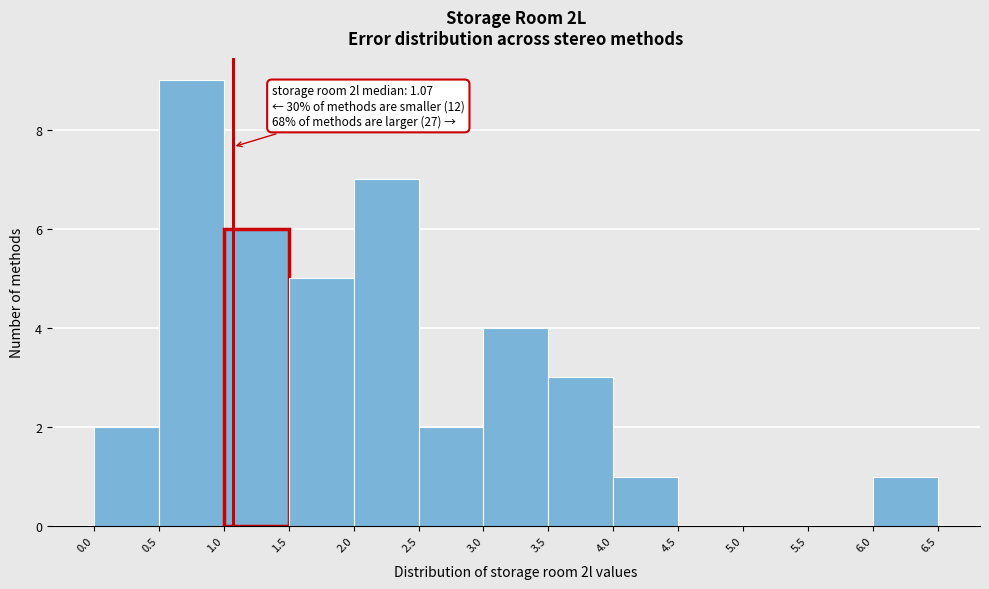

Over which range of the x-axis is the bar tallest?

0.5 to 1.0